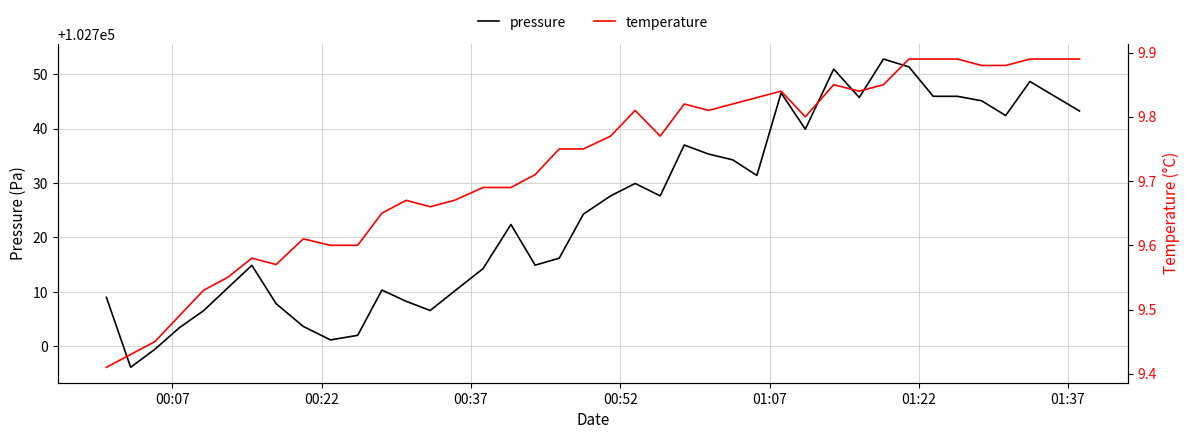

What is the lowest value of the pressure series?

102696.2